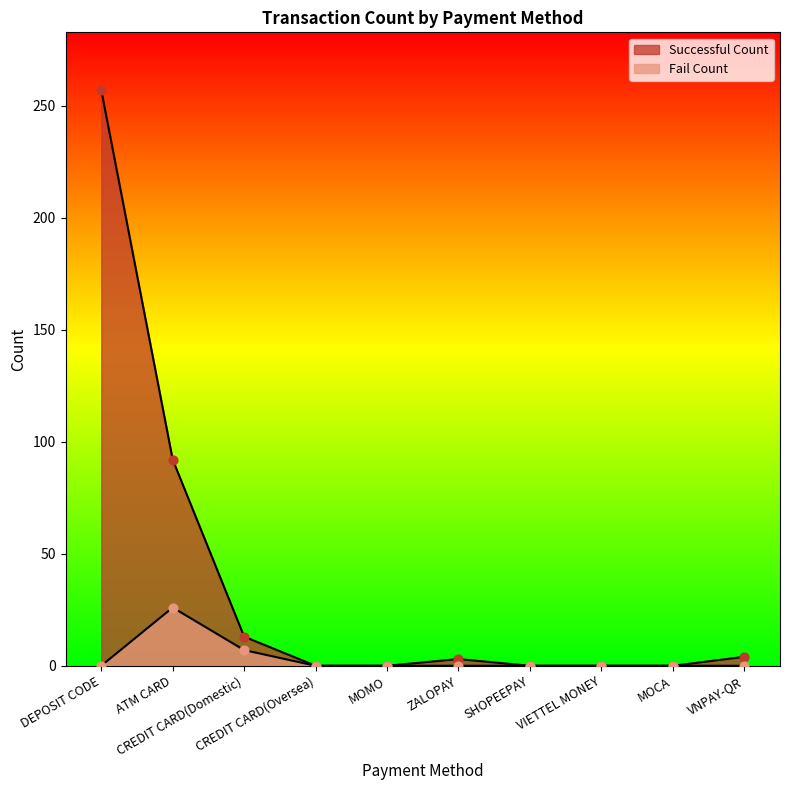

Which series has the widest spread of Y values?

Successful Count